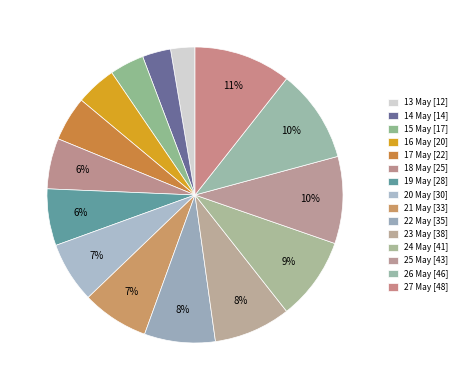

To the nearest percent, what is the average slice percentage?

7%